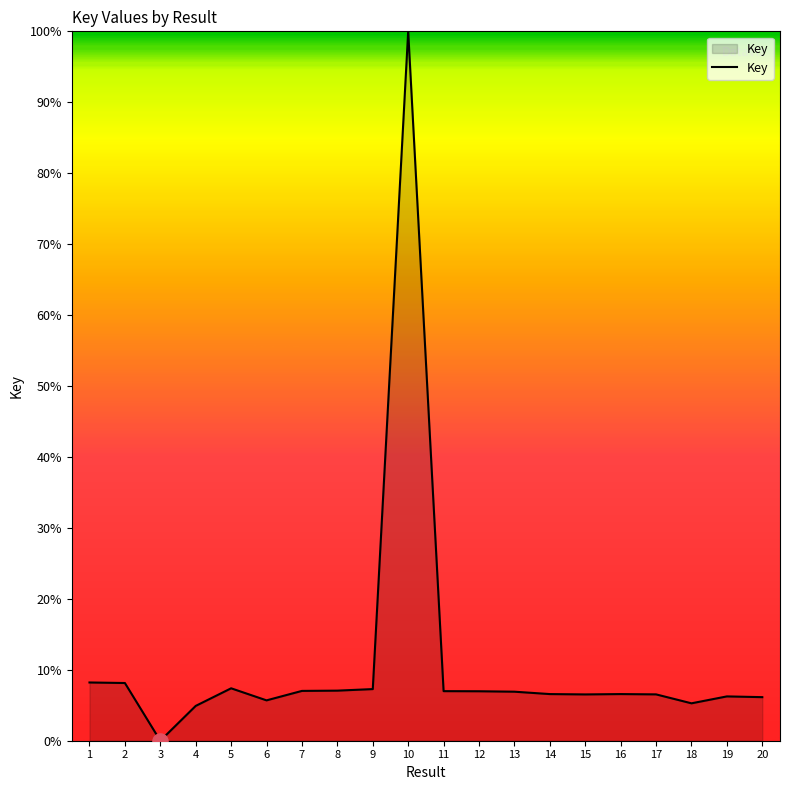

What is the change in value from 15 to 18?

-1.3